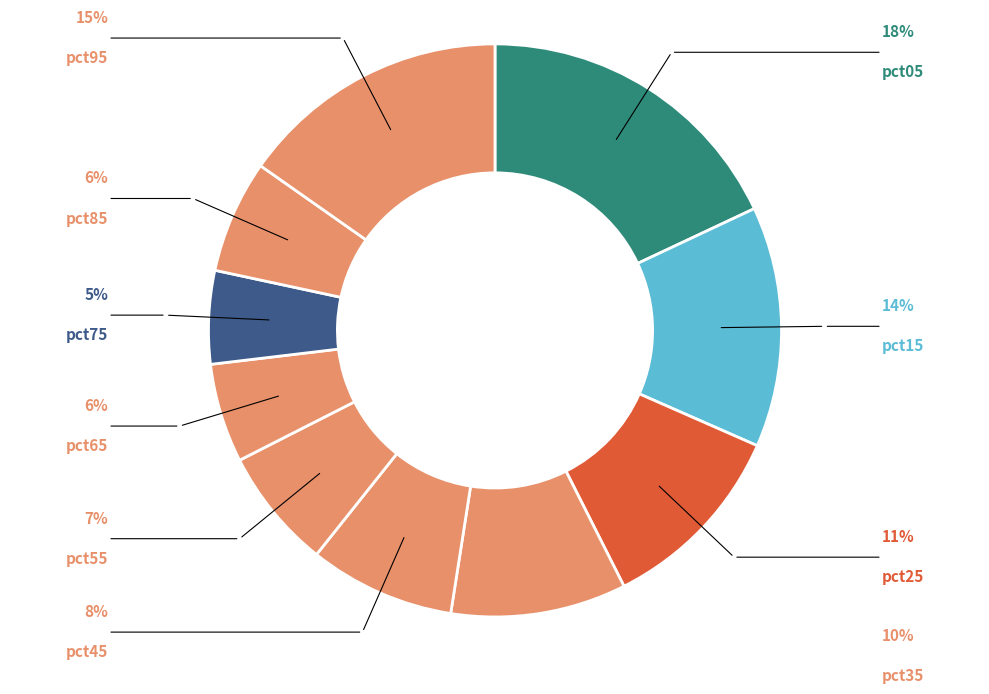

Is there any slice that represents more than half of the pie?

No